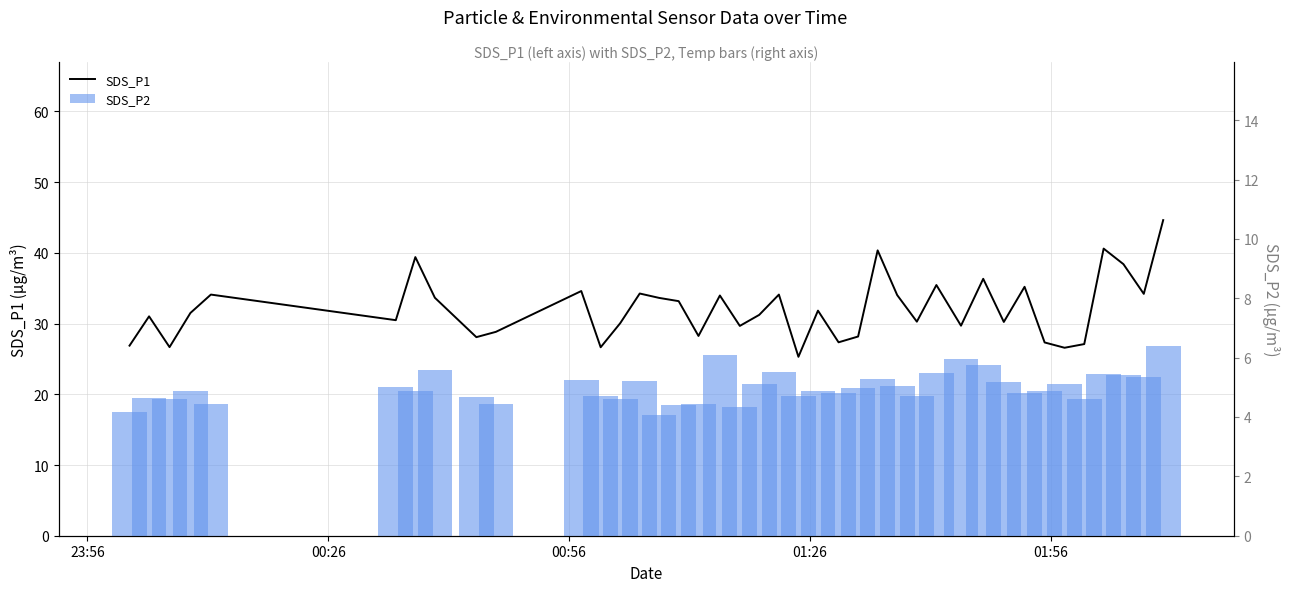

What is the average value of the SDS_P1 series?

32.1